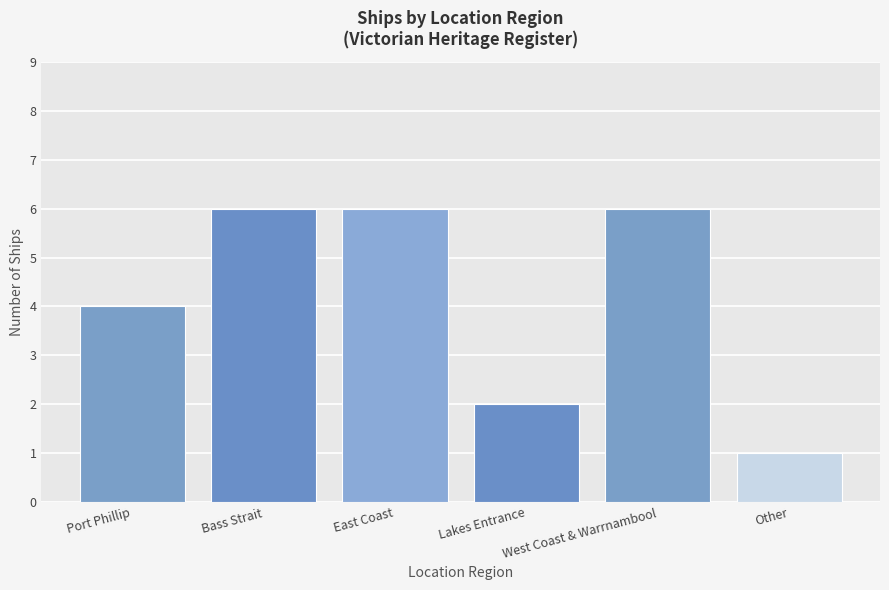

Reading left to right, transcribe all the data shown in this chart.

Port Phillip=4	Bass Strait=6	East Coast=6	Lakes Entrance=2	West Coast & Warrnambool=6	Other=1